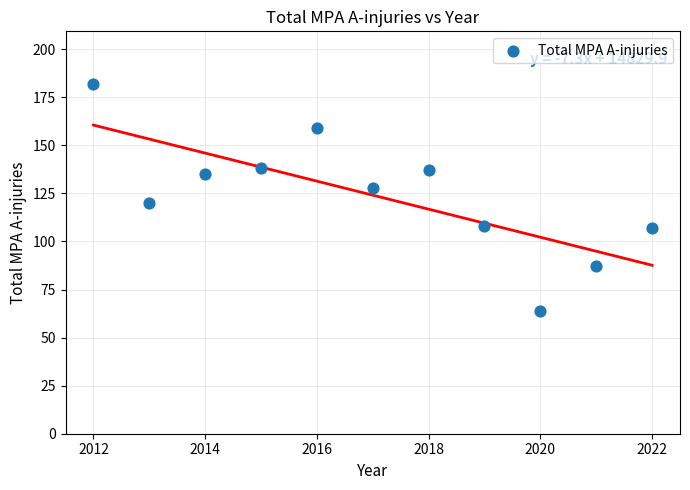

What is the average X value?

2017